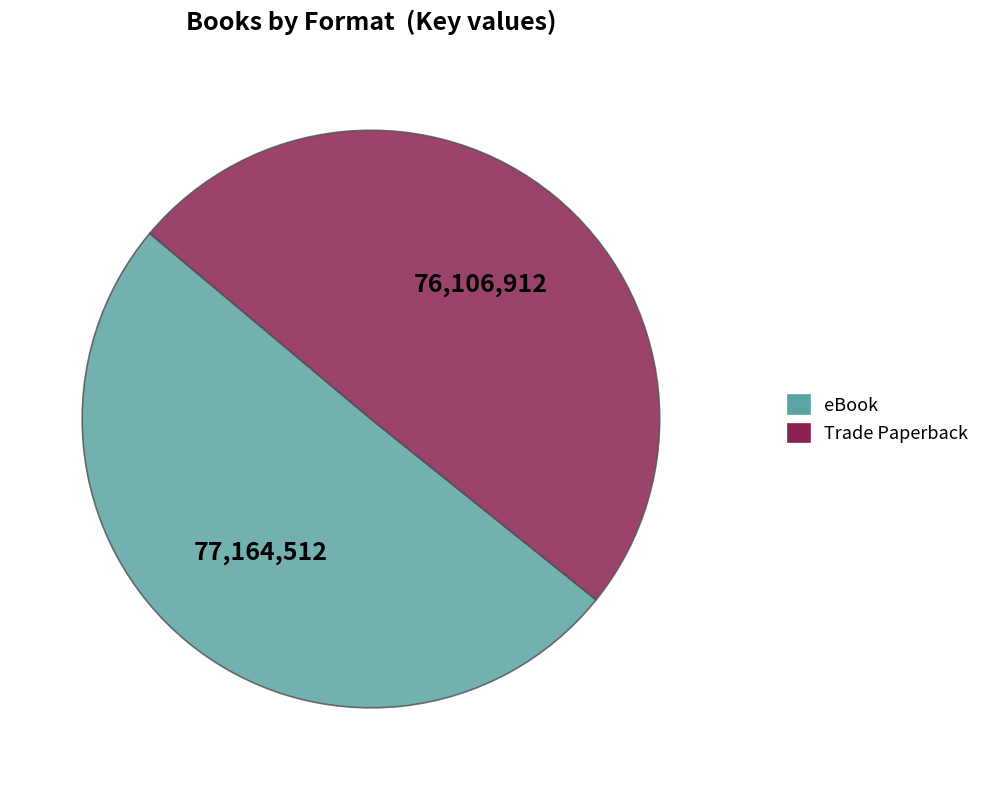

What is the largest slice in the pie chart?

eBook